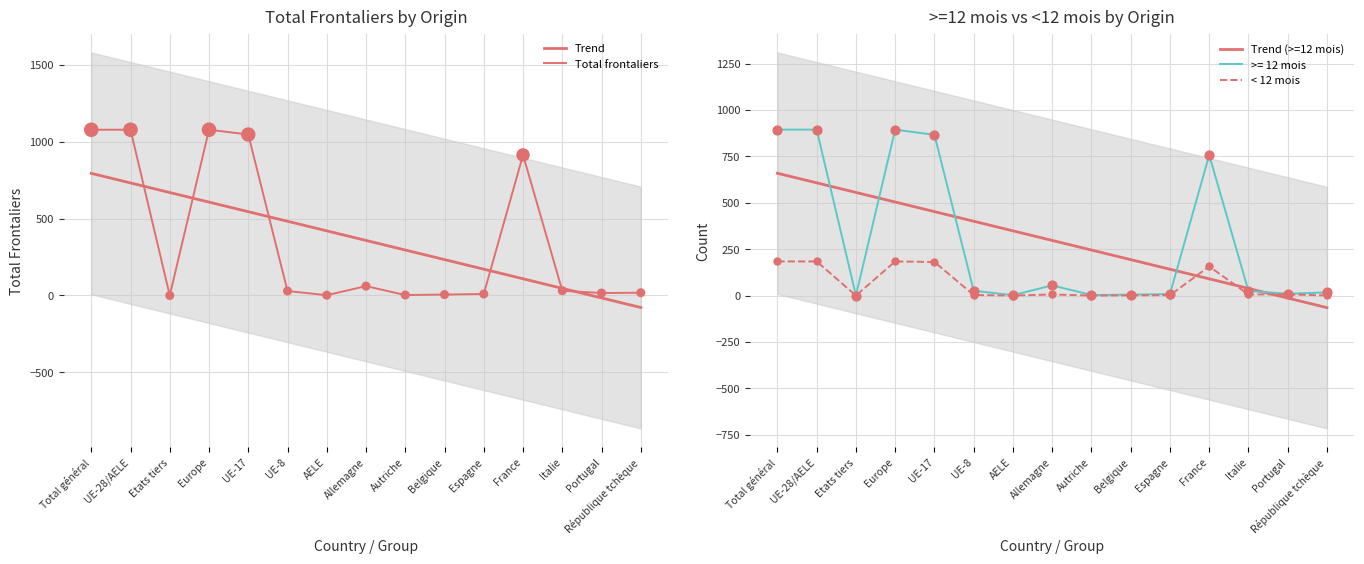

Which series has the widest spread of Y values?

Total frontaliers